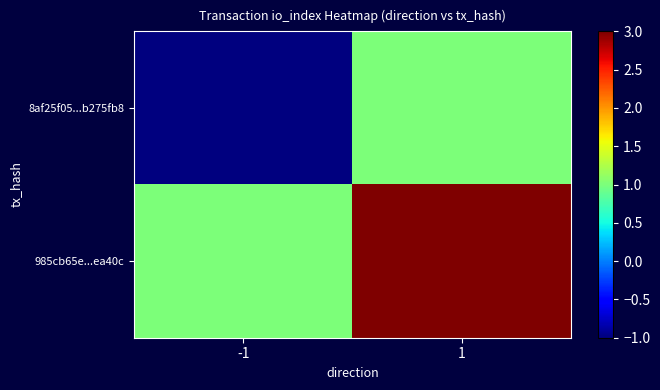

Which series has the largest total across all categories?

985cb65e...ea40c